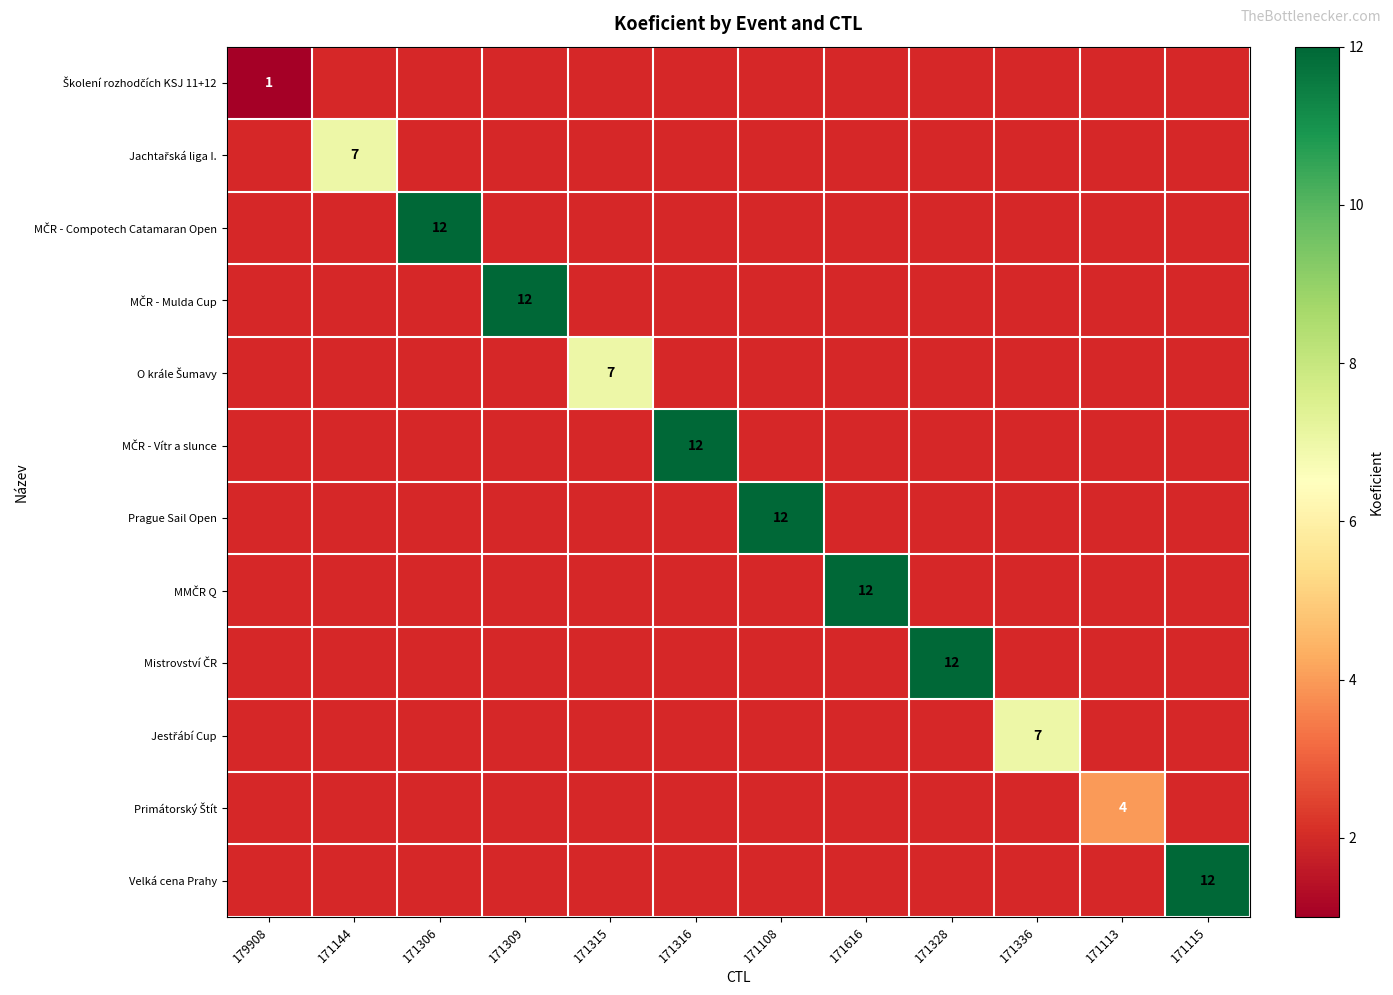

What is the greatest value displayed?

12.0